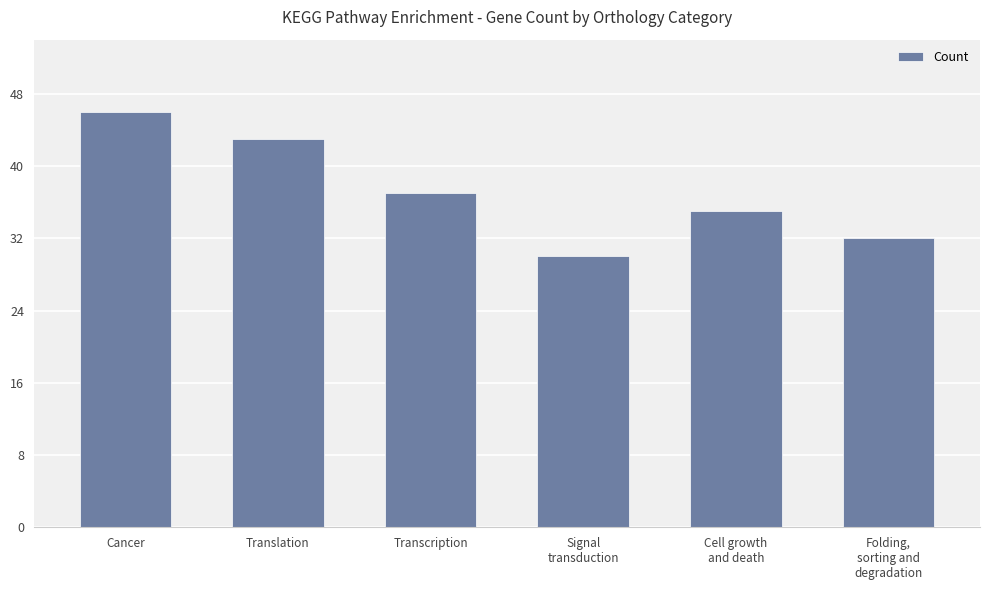

True or false: the data shows 37 at Transcription.

True